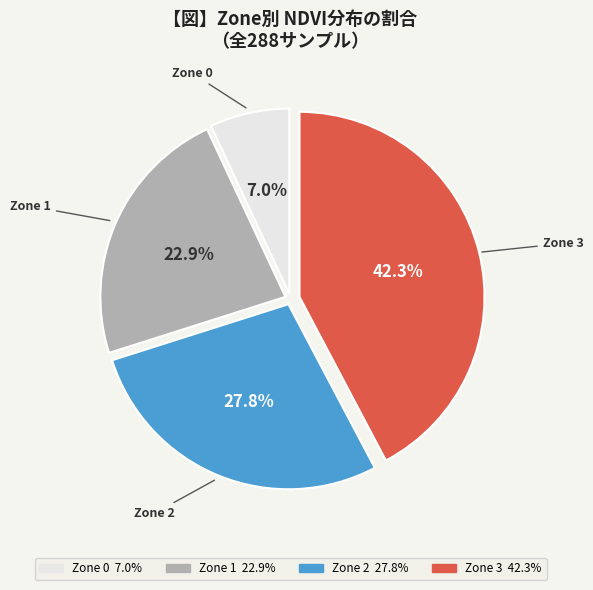

How many segments does this pie chart have?

4